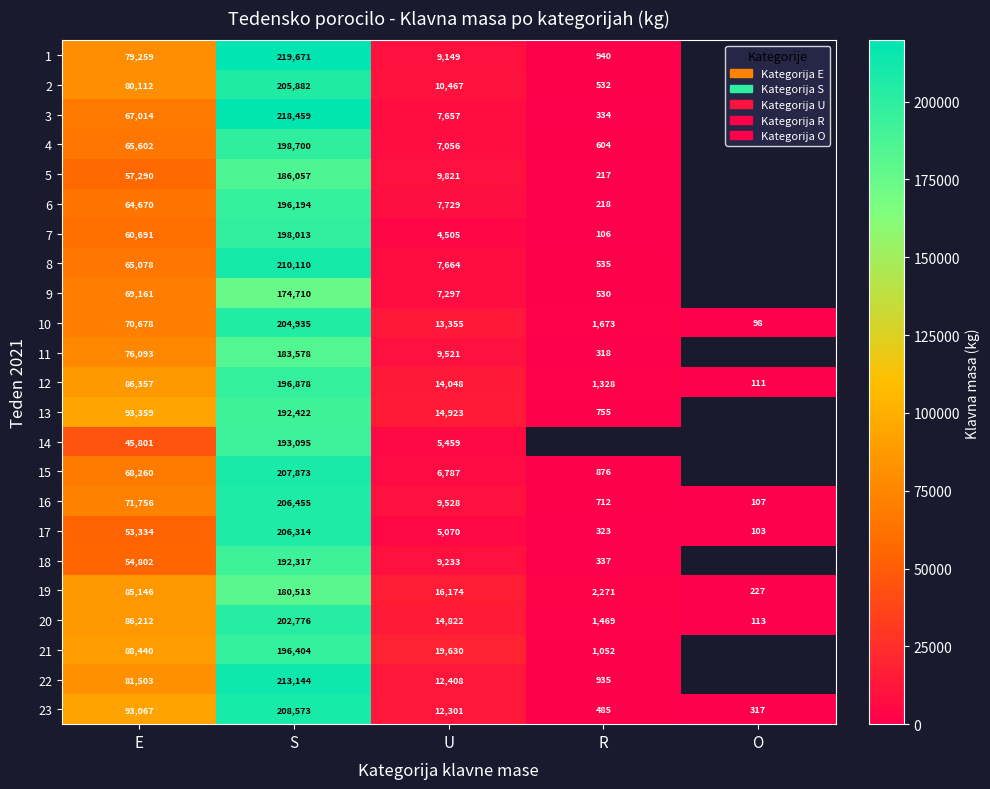

At which label does 20 first exceed 14822?

E